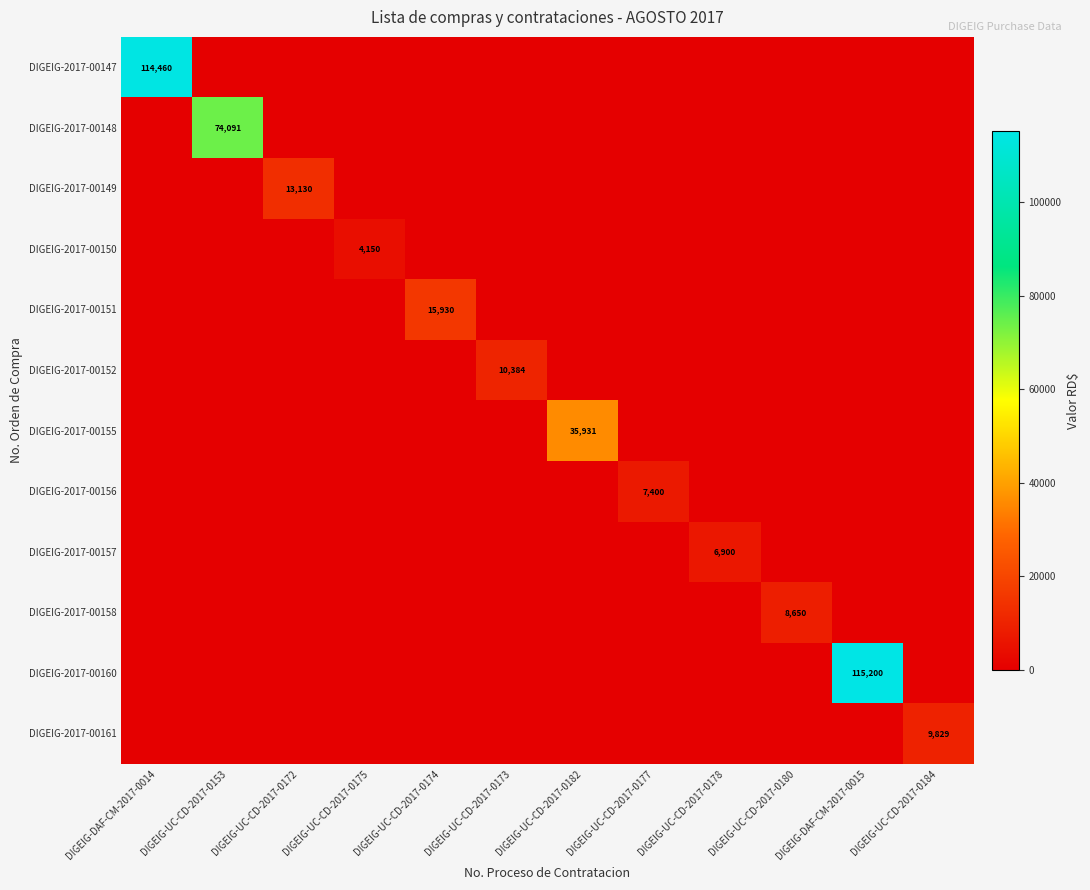

Which series has the largest total across all categories?

DIGEIG-2017-00160